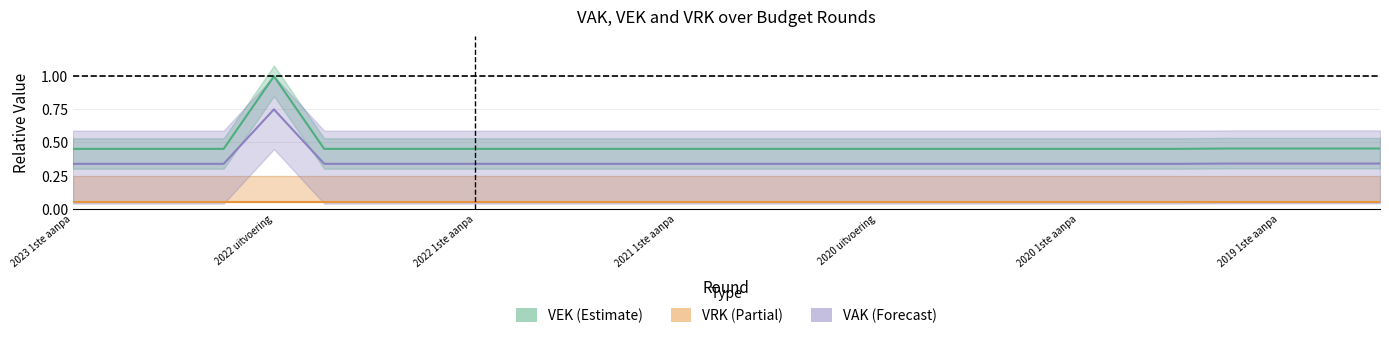

True or false: VAK and VEK cross at least once.

False